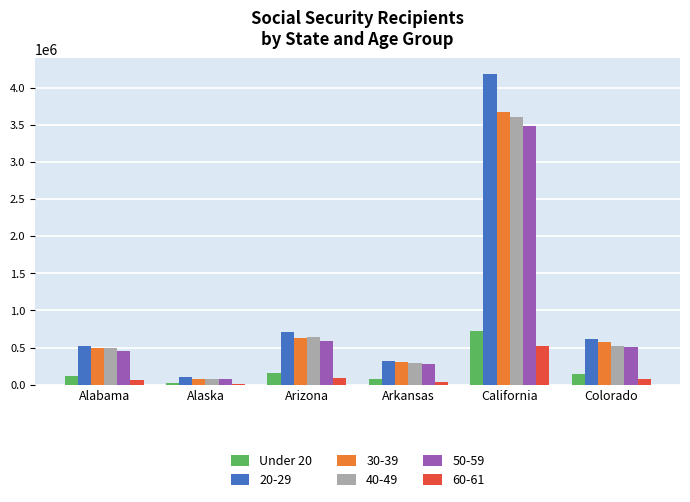

Which category has the highest value across all series?

California